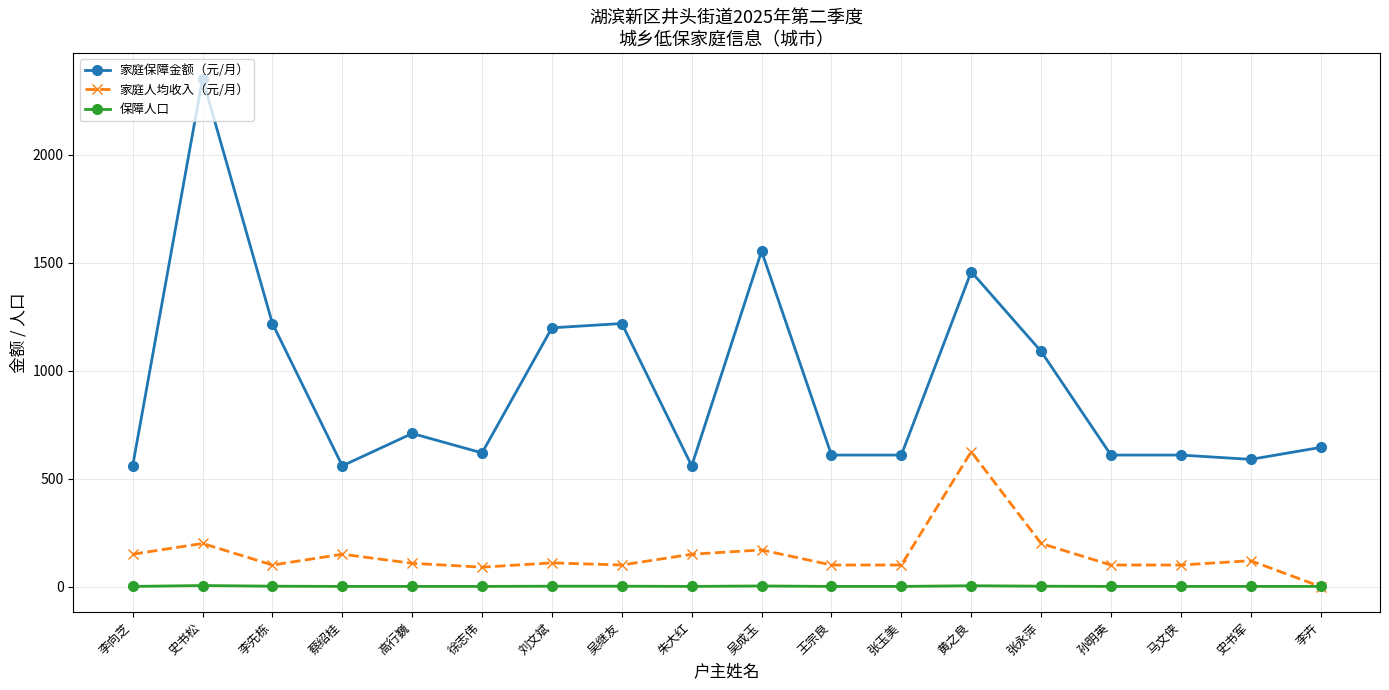

Where do 家庭人均收入（元/月） and 保障人口 first cross each other?

史书军 and 李卉